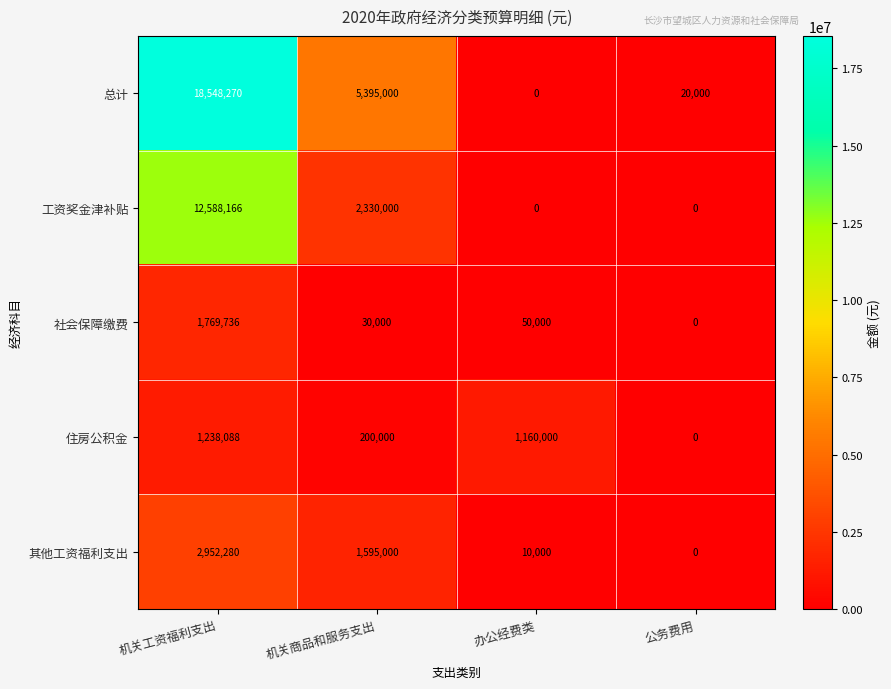

At which label is 住房公积金 closest to 619044?

机关商品和服务支出